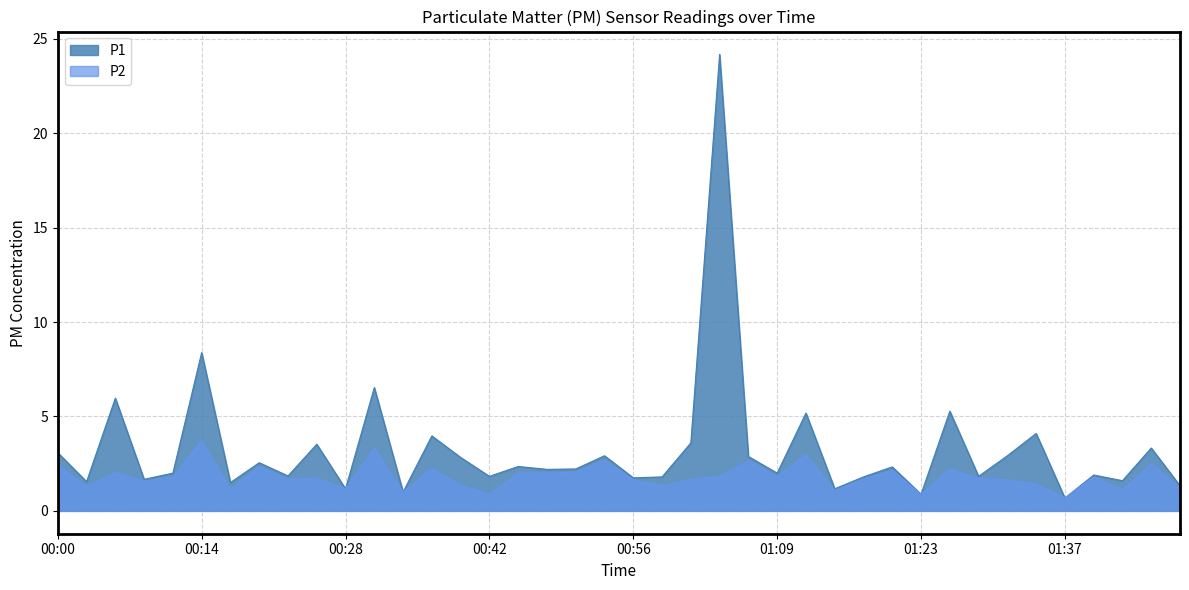

Is it true that P2 equals 3.0 at 01:12?

True